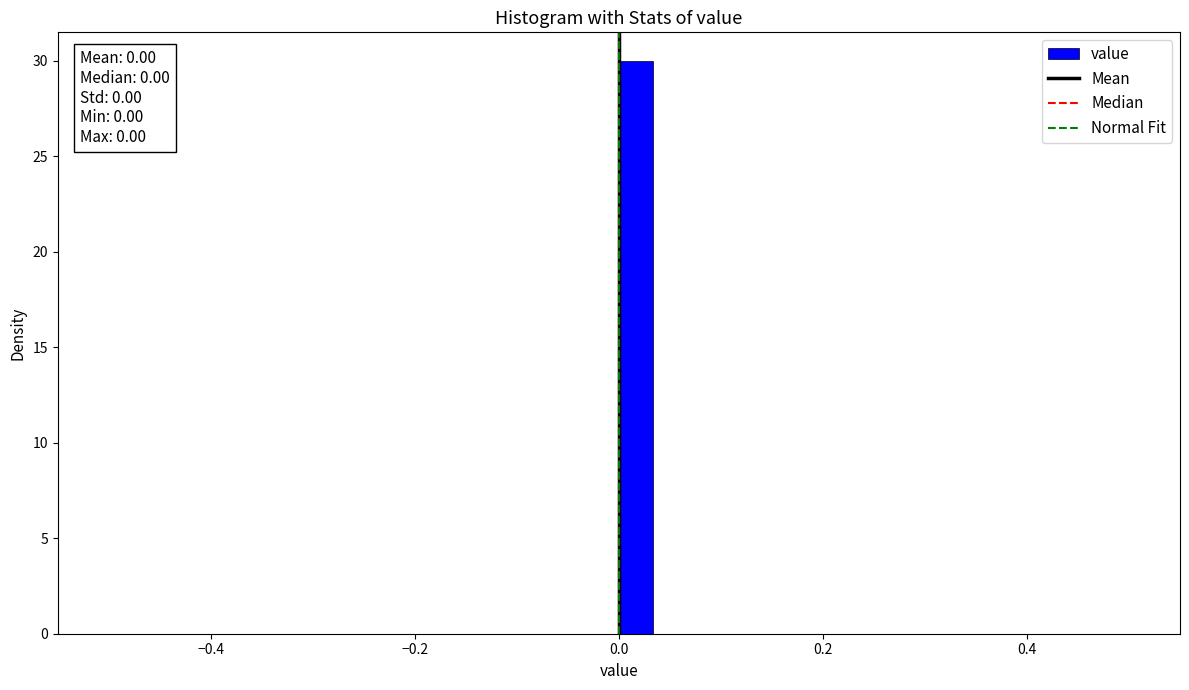

Read against the x-axis, roughly where is the centre of the tallest bar?

0.02